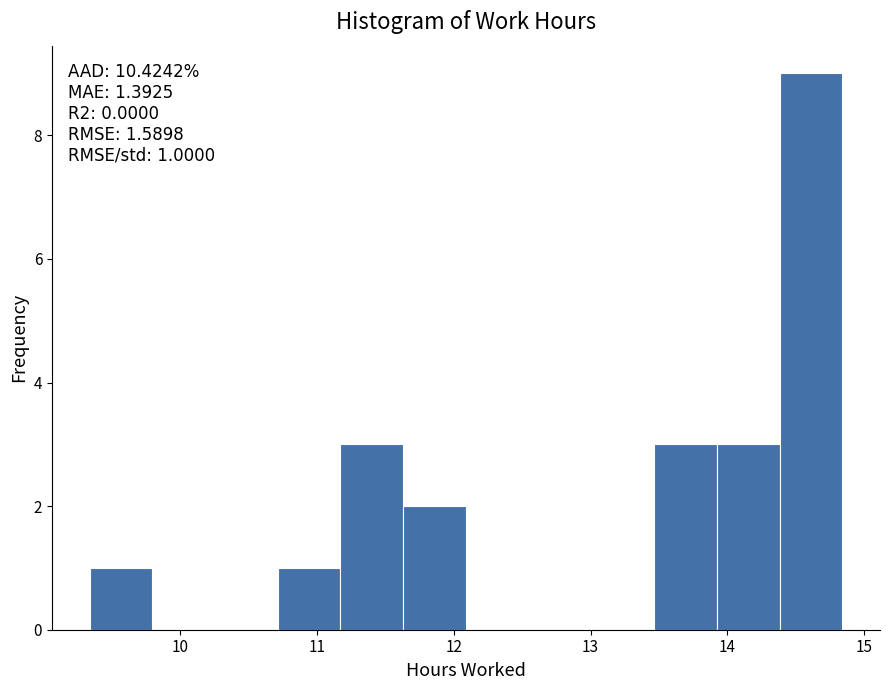

Over which range of the x-axis is the bar tallest?

14.4 to 14.8